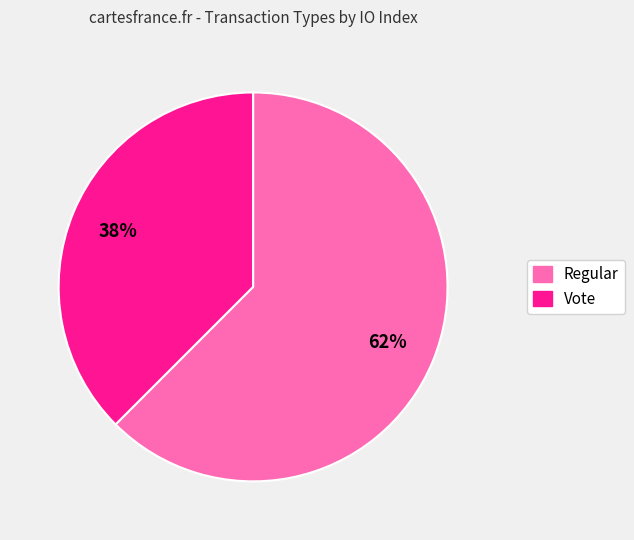

What is the smallest slice in the pie chart?

Vote